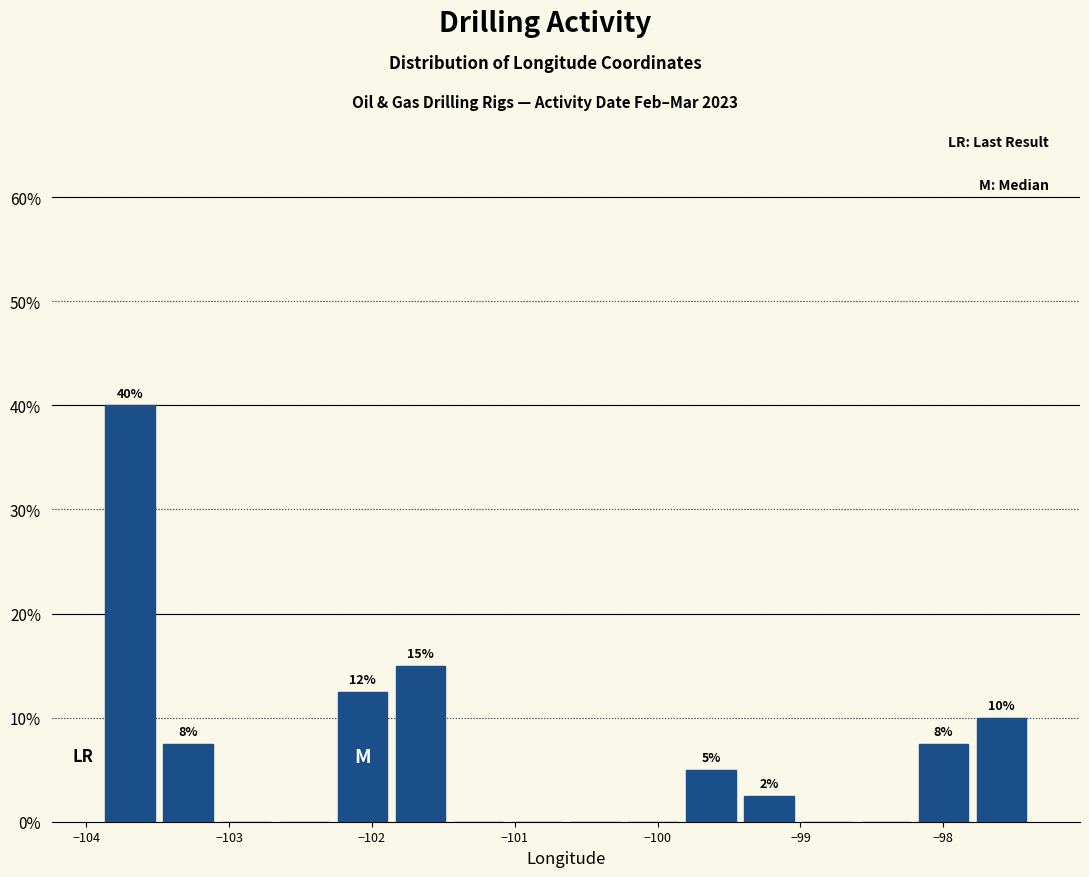

Which range on the x-axis has the tallest bar?

-103.9 to -103.5